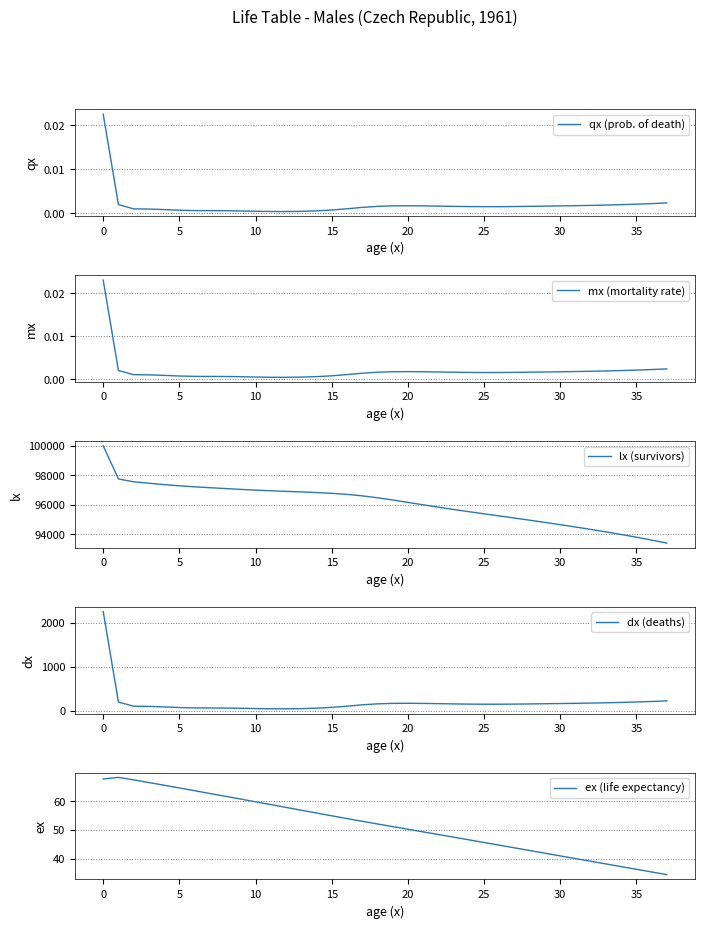

What is the maximum value for lx (survivors)?

100000.0